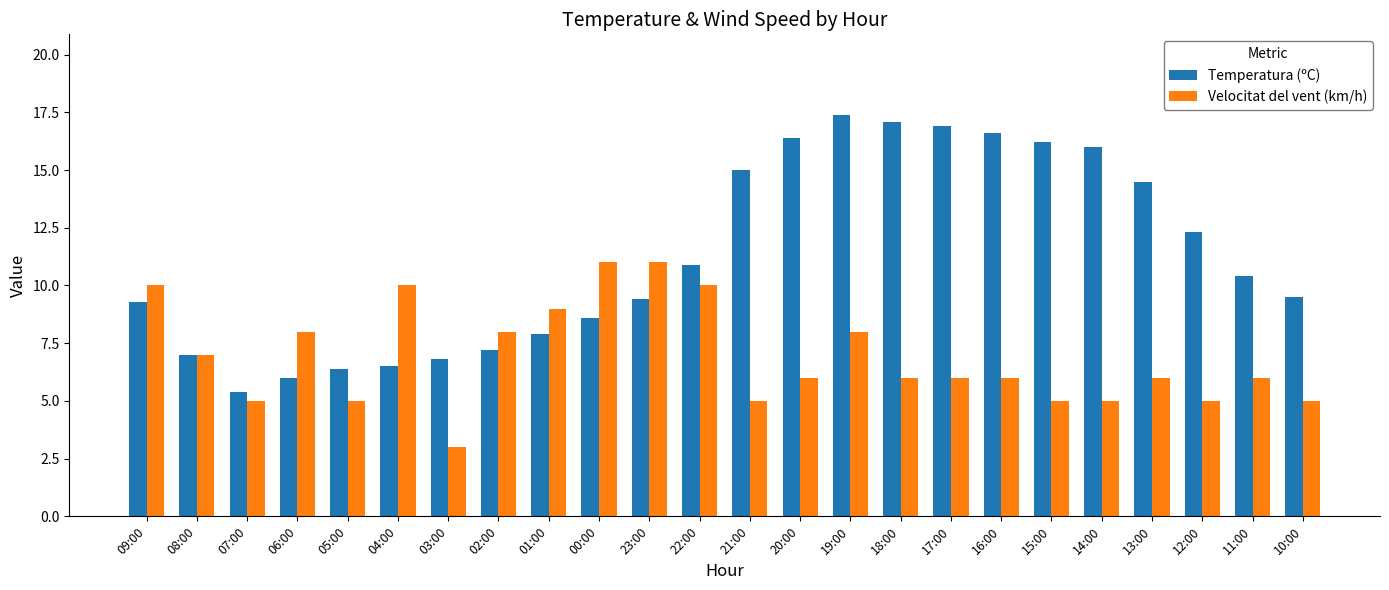

Reading right to left, list all the values displayed in this chart.

Temperatura (ºC): 9.5	10.4	12.3	14.5	16.0	16.2	16.6	16.9	17.1	17.4	16.4	15.0	10.9	9.4	8.6	7.9	7.2	6.8	6.5	6.4	6.0	5.4	7.0	9.3
Velocitat del vent (km/h): 5.0	6.0	5.0	6.0	5.0	5.0	6.0	6.0	6.0	8.0	6.0	5.0	10.0	11.0	11.0	9.0	8.0	3.0	10.0	5.0	8.0	5.0	7.0	10.0